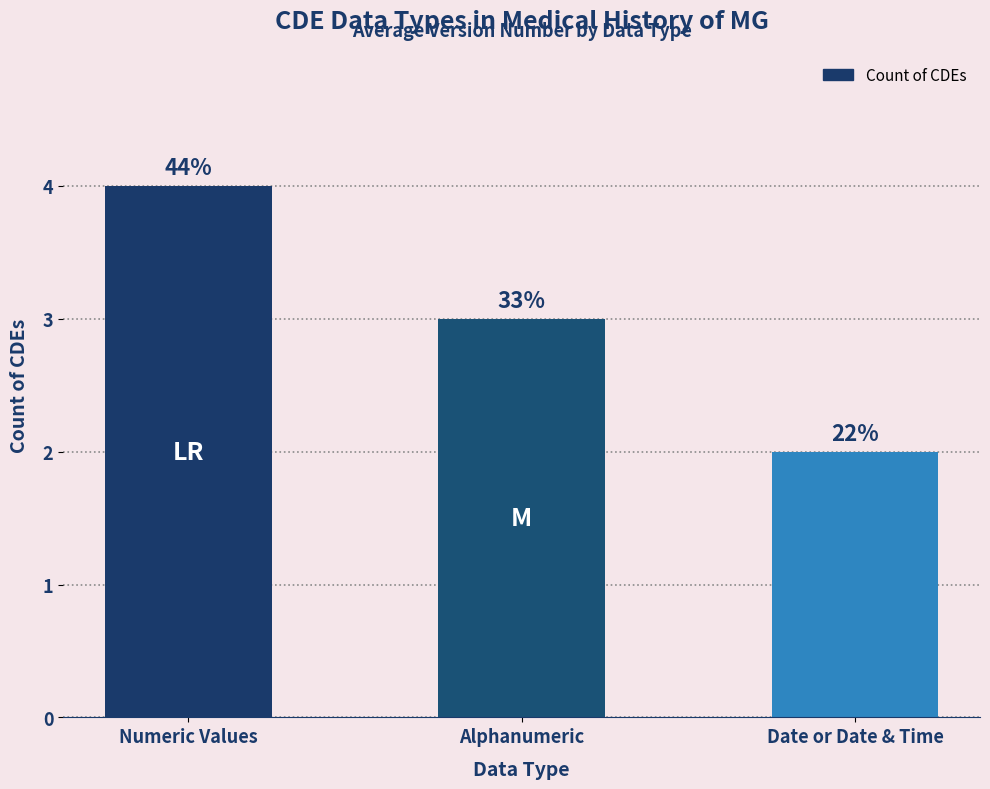

The chart shows a value of 4 at Numeric Values. True or false?

True